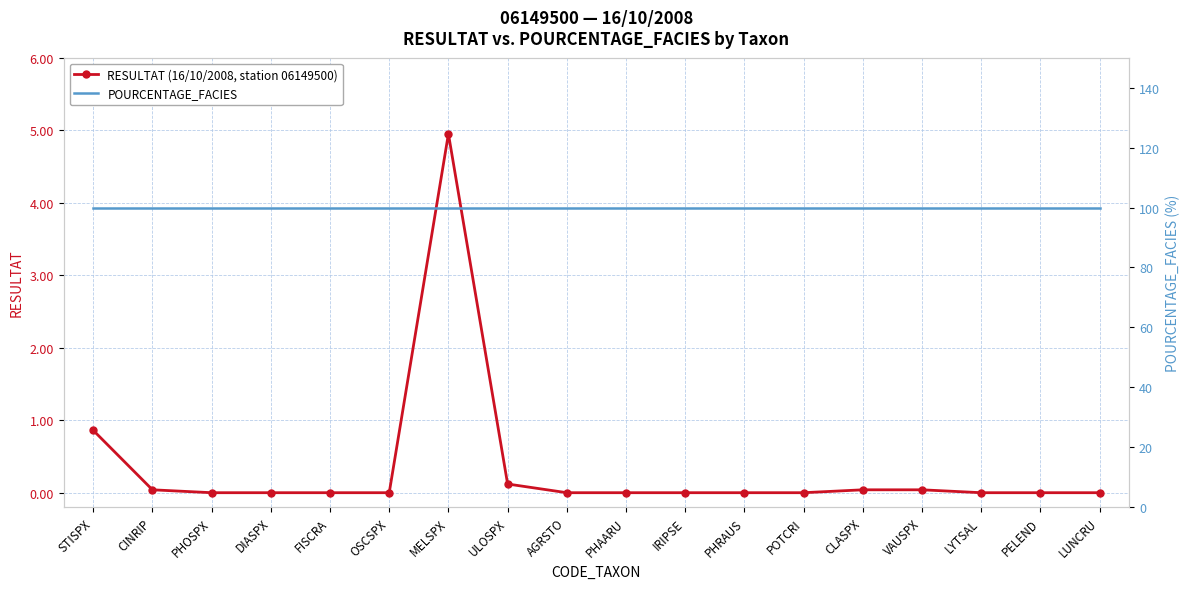

What is the sum of all POURCENTAGE_FACIES values?

1800.0